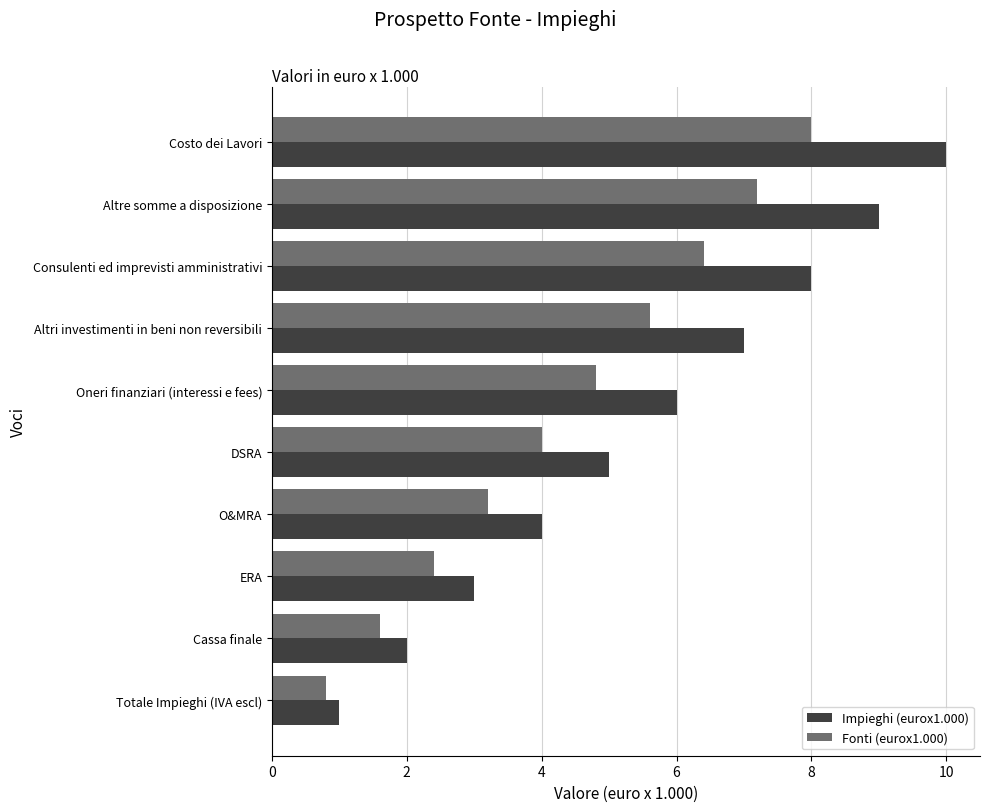

True or false: Fonti (eurox1.000) has a value of 0.7 at Cassa finale.

False